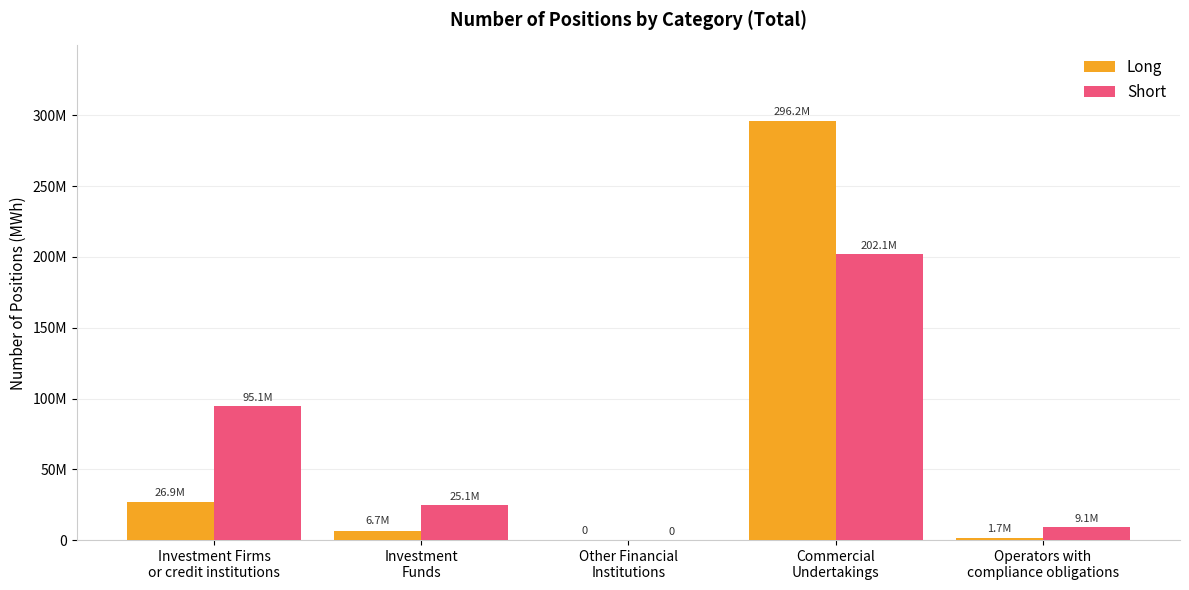

What is the difference between the maximum and minimum values in the Long series?

296166310